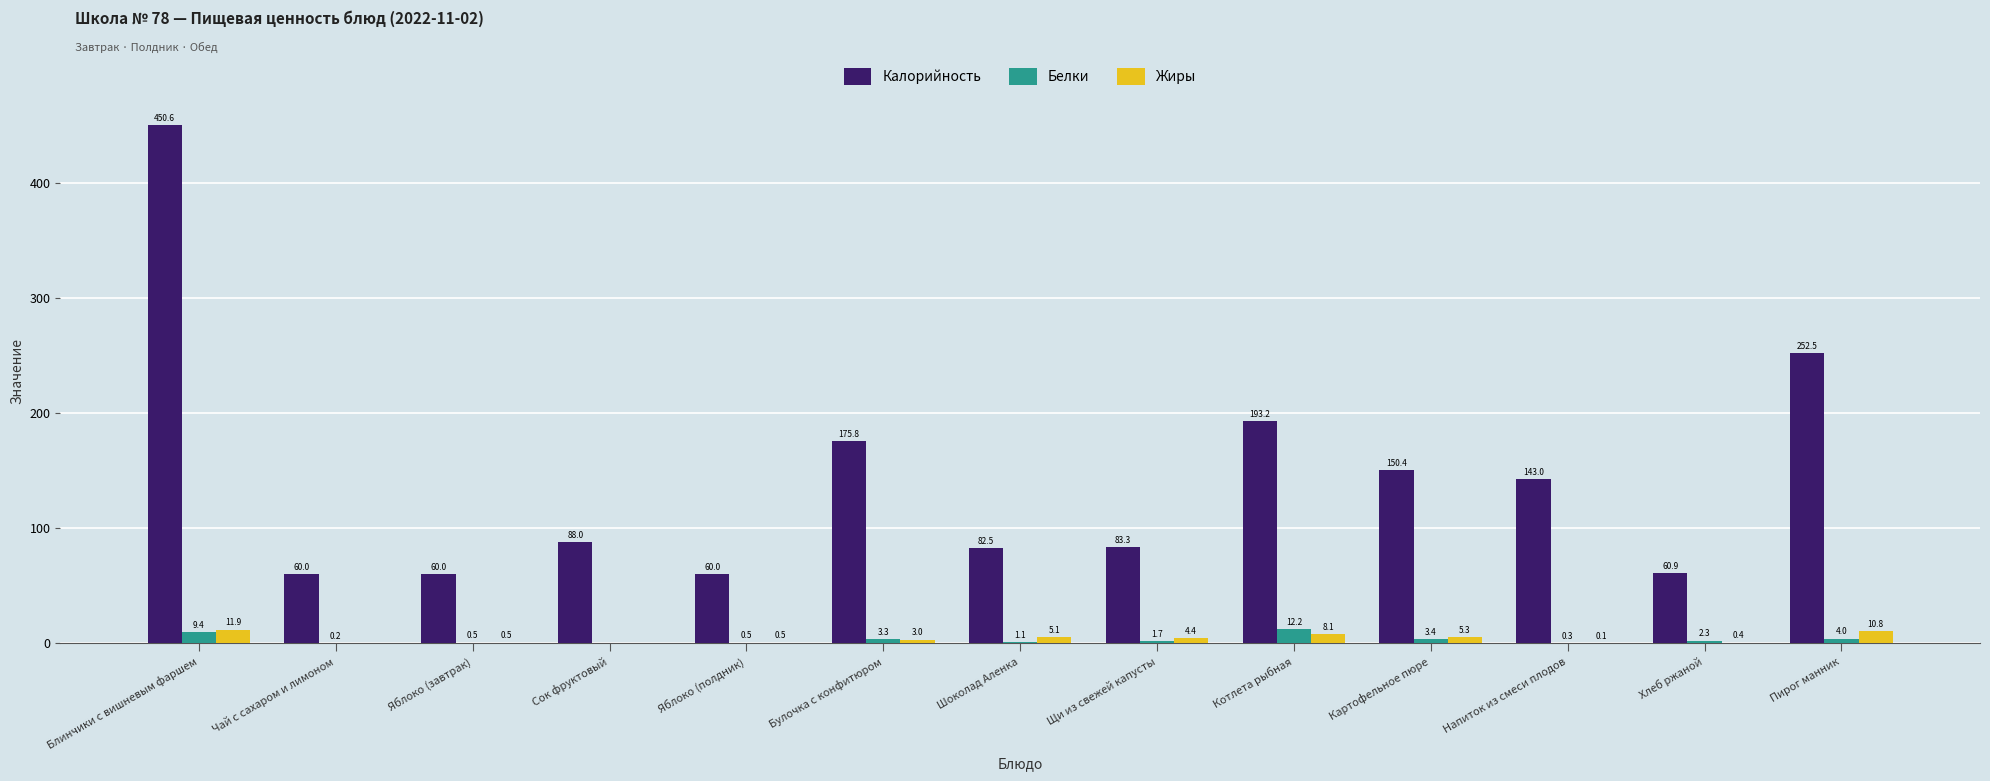

How many positive values does the Жиры series have?

11